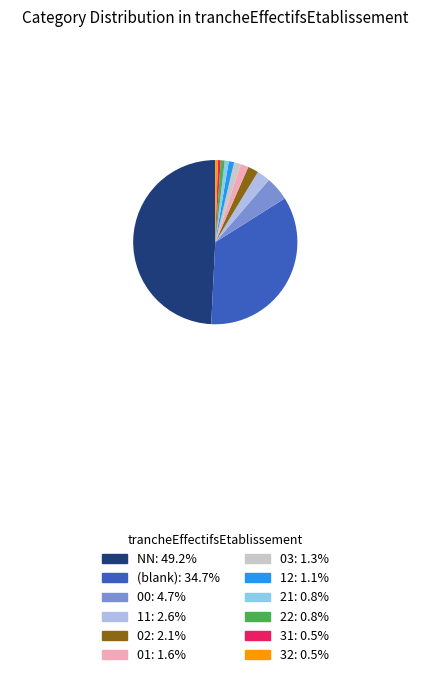

How many slices are in this pie chart?

12